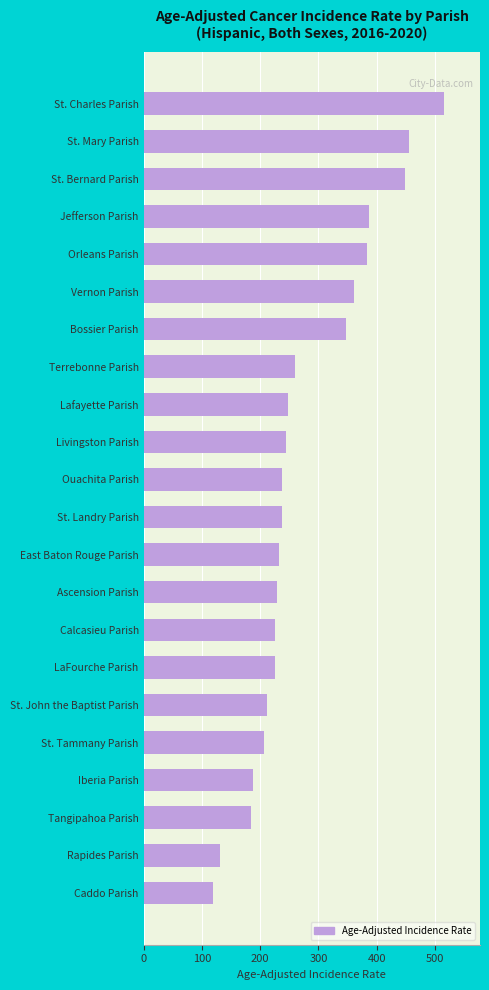

Approximately how many times larger is the value at Terrebonne Parish compared to Jefferson Parish?

0.7